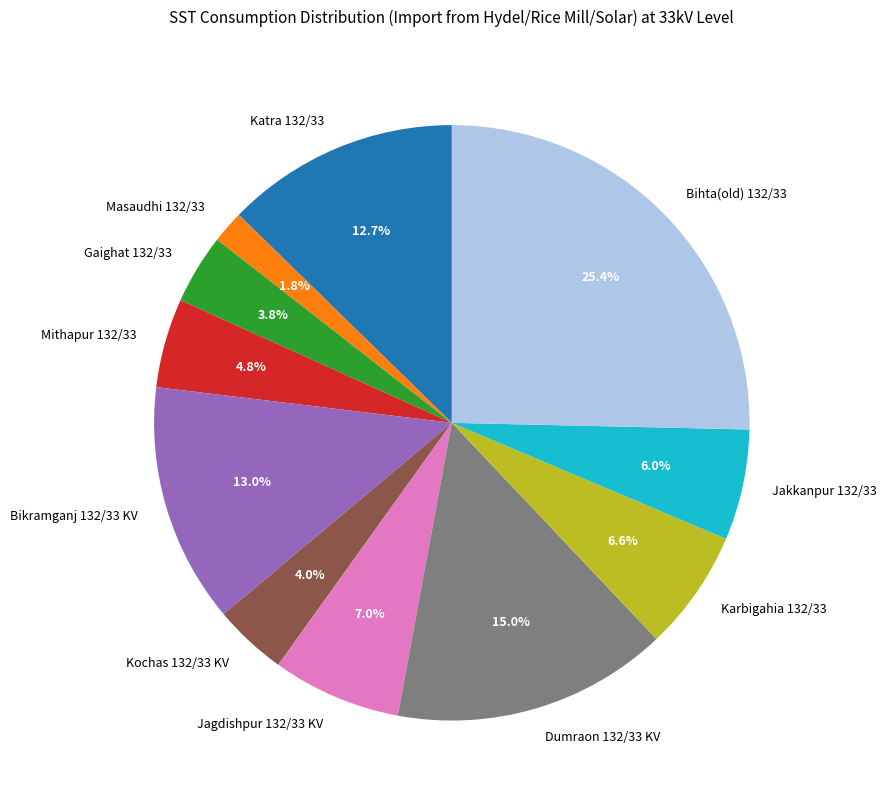

To the nearest percent, what is the average slice percentage?

9%